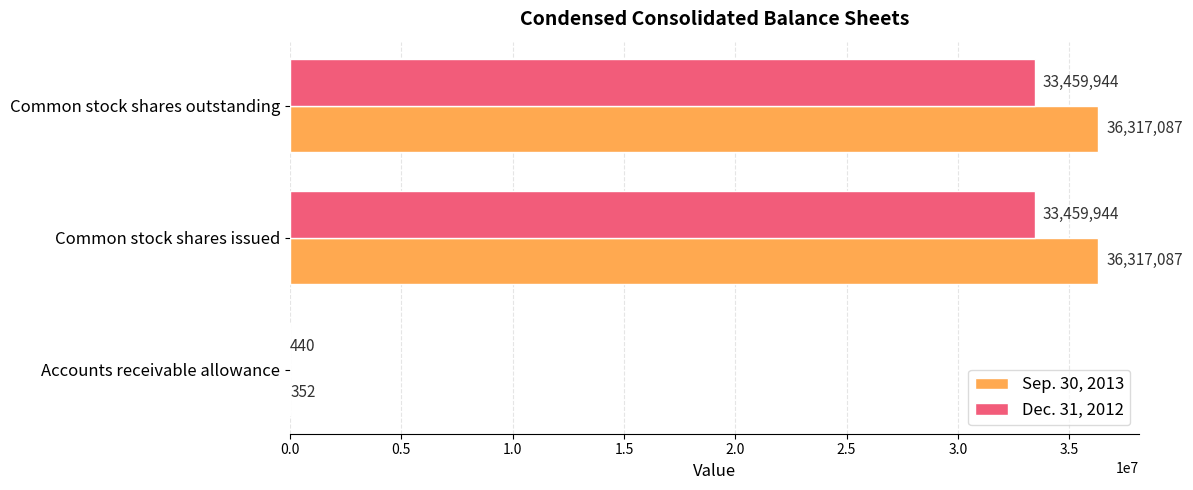

True or false: Dec. 31, 2012 has a value of 11973916 at Common stock shares issued.

False